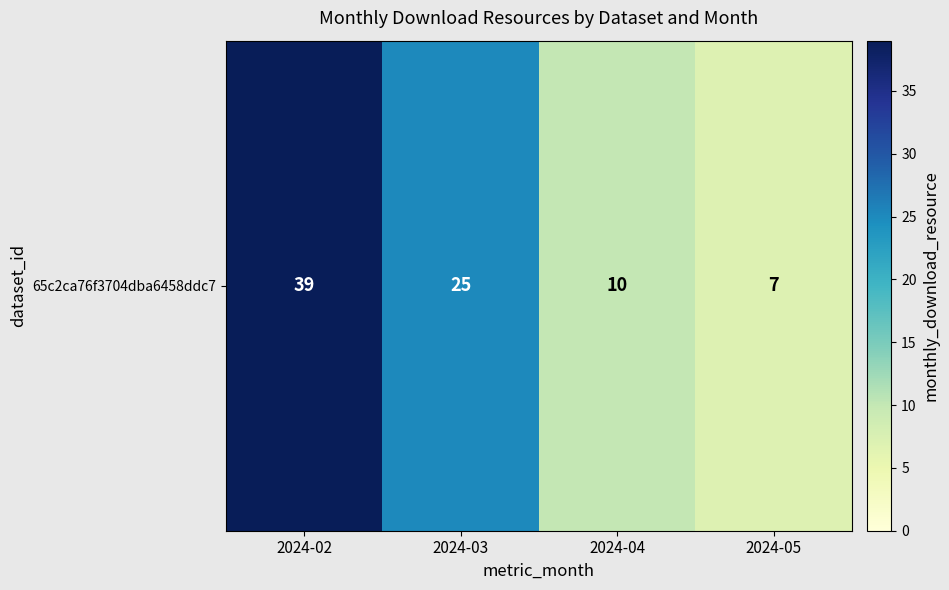

Reading left to right, list all the values displayed in this chart.

2024-02=39	2024-03=25	2024-04=10	2024-05=7